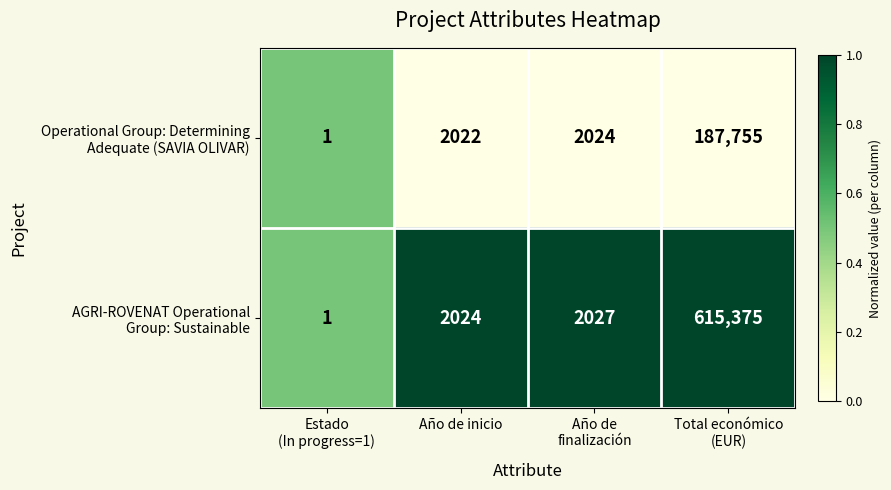

What is the difference between the highest and lowest values at Total económico
(EUR)?

427620